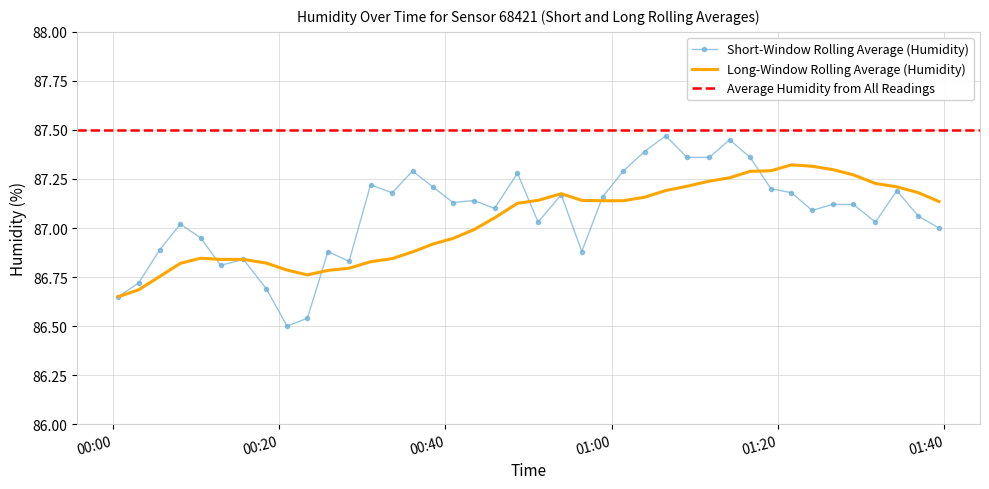

Reading right to left, what are all the values shown in this chart?

2023-10-13T01:39:22=87.0	2023-10-13T01:36:54=87.1	2023-10-13T01:34:18=87.2	2023-10-13T01:31:44=87.0	2023-10-13T01:29:05=87.1	2023-10-13T01:26:34=87.1	2023-10-13T01:24:06=87.1	2023-10-13T01:21:38=87.2	2023-10-13T01:19:10=87.2	2023-10-13T01:16:40=87.4	2023-10-13T01:14:11=87.5	2023-10-13T01:11:45=87.4	2023-10-13T01:09:05=87.4	2023-10-13T01:06:31=87.5	2023-10-13T01:03:58=87.4	2023-10-13T01:01:24=87.3	2023-10-13T00:58:56=87.2	2023-10-13T00:56:25=86.9	2023-10-13T00:53:57=87.2	2023-10-13T00:51:10=87.0	2023-10-13T00:48:41=87.3	2023-10-13T00:45:56=87.1	2023-10-13T00:43:28=87.1	2023-10-13T00:40:56=87.1	2023-10-13T00:38:30=87.2	2023-10-13T00:36:04=87.3	2023-10-13T00:33:37=87.2	2023-10-13T00:31:01=87.2	2023-10-13T00:28:26=86.8	2023-10-13T00:25:54=86.9	2023-10-13T00:23:25=86.5	2023-10-13T00:20:59=86.5	2023-10-13T00:18:29=86.7	2023-10-13T00:15:44=86.8	2023-10-13T00:13:00=86.8	2023-10-13T00:10:35=87.0	2023-10-13T00:08:09=87.0	2023-10-13T00:05:41=86.9	2023-10-13T00:03:08=86.7	2023-10-13T00:00:42=86.7